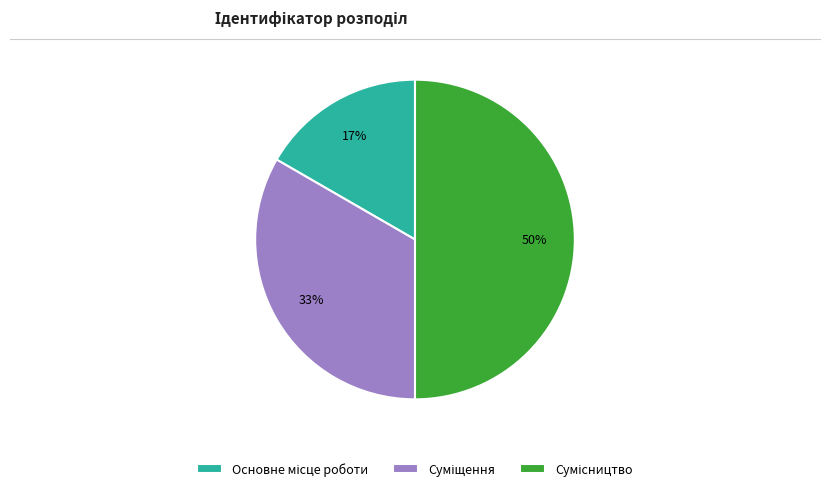

To the nearest percent, what is the average slice percentage?

33%